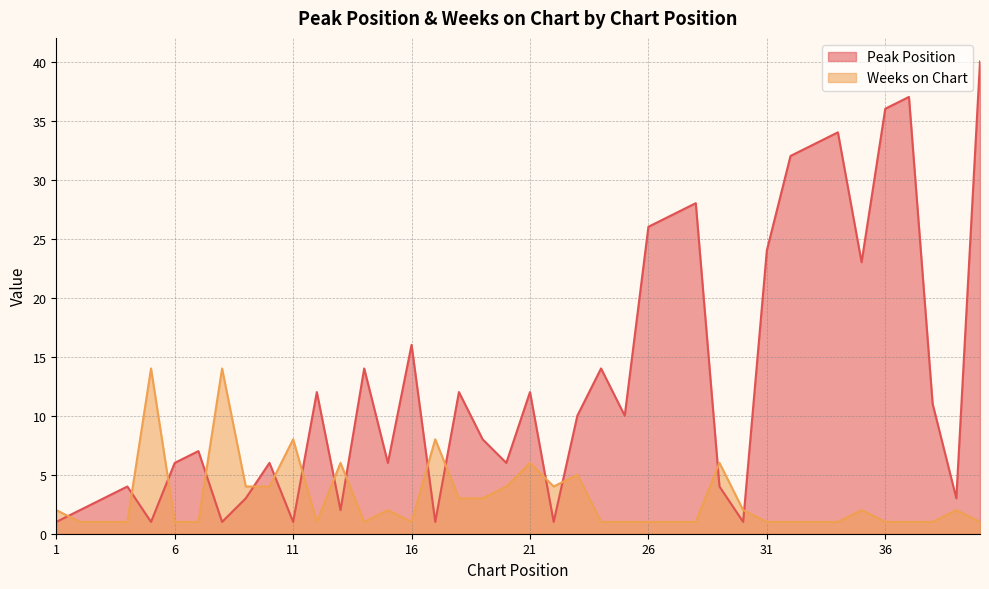

At which label does Peak Position reach its minimum?

1